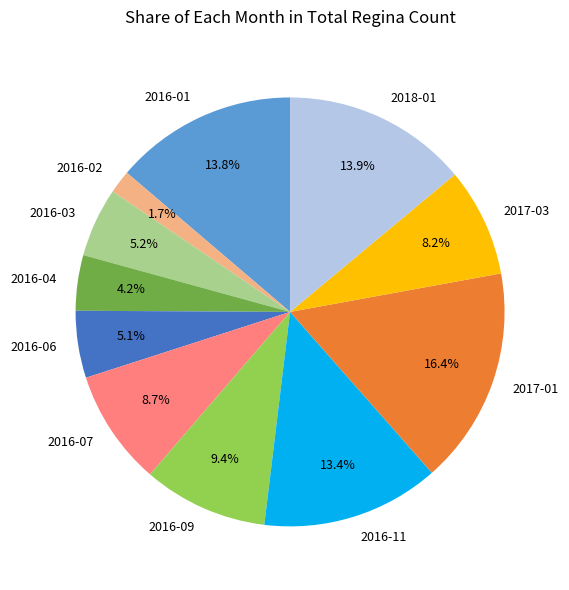

True or false: 2016-07 accounts for 9% of the total.

True